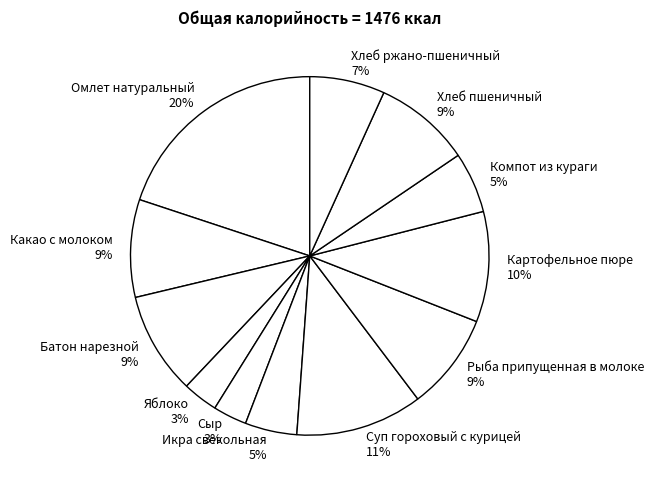

How many slices are in this pie chart?

12